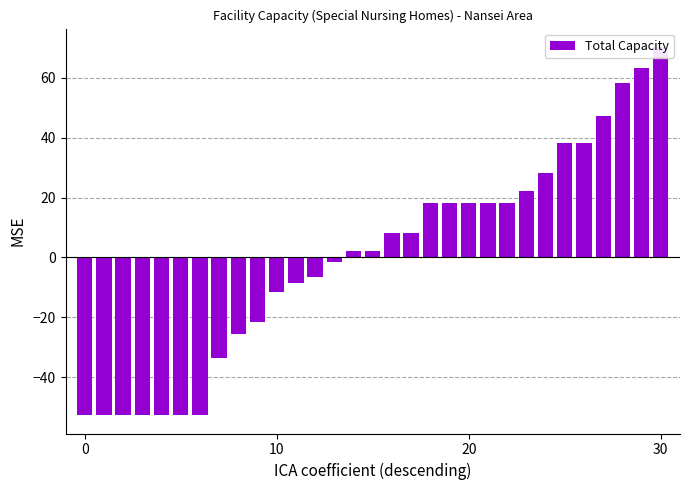

How many bars are there in total?

31